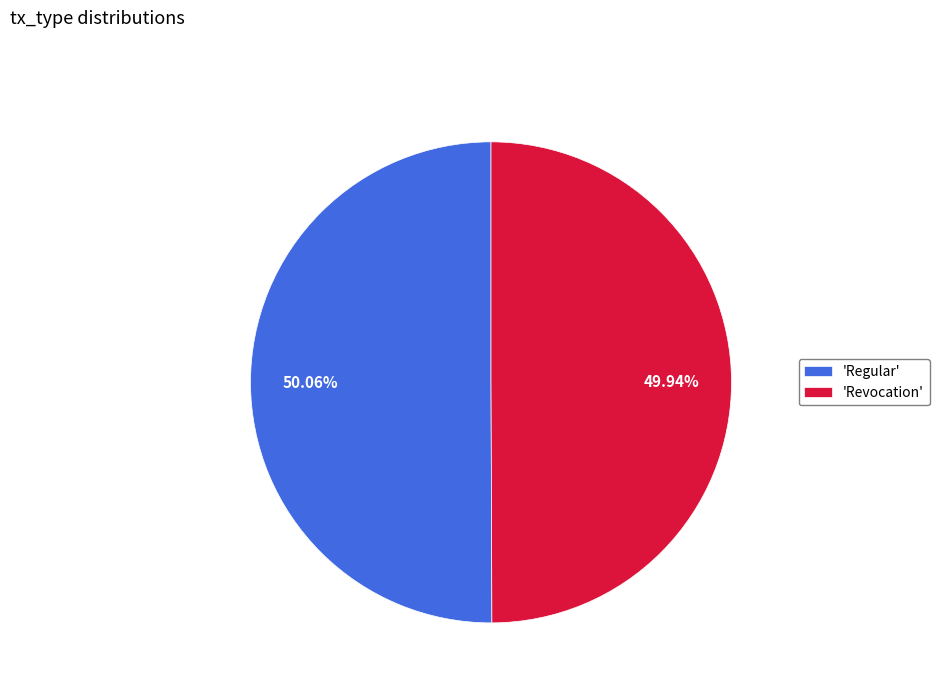

Approximately how many times larger is the value at 'Regular' compared to 'Revocation'?

1.0